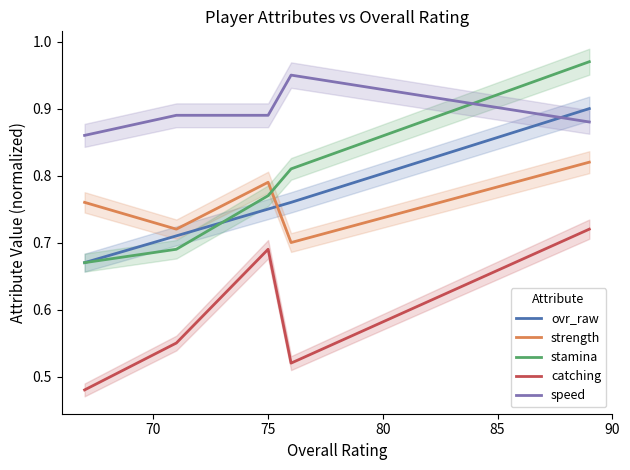

Is the value of catching at 70 greater than the value of stamina at 85?

No